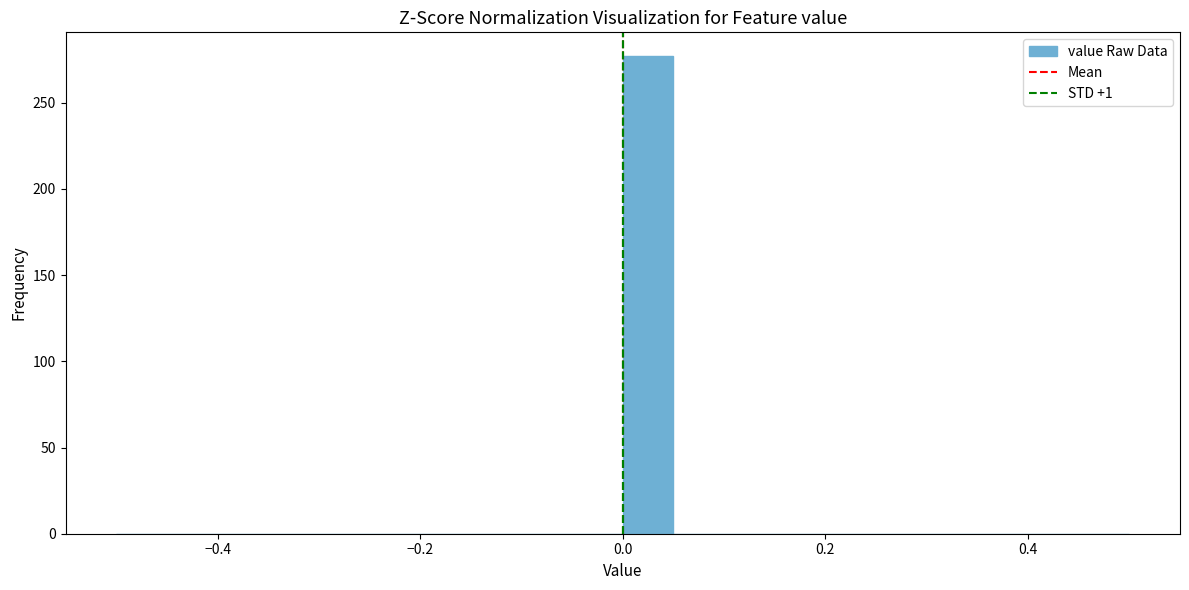

Around what value on the x-axis is the tallest bar? Give the approximate position of its centre, as read against the axis.

0.02